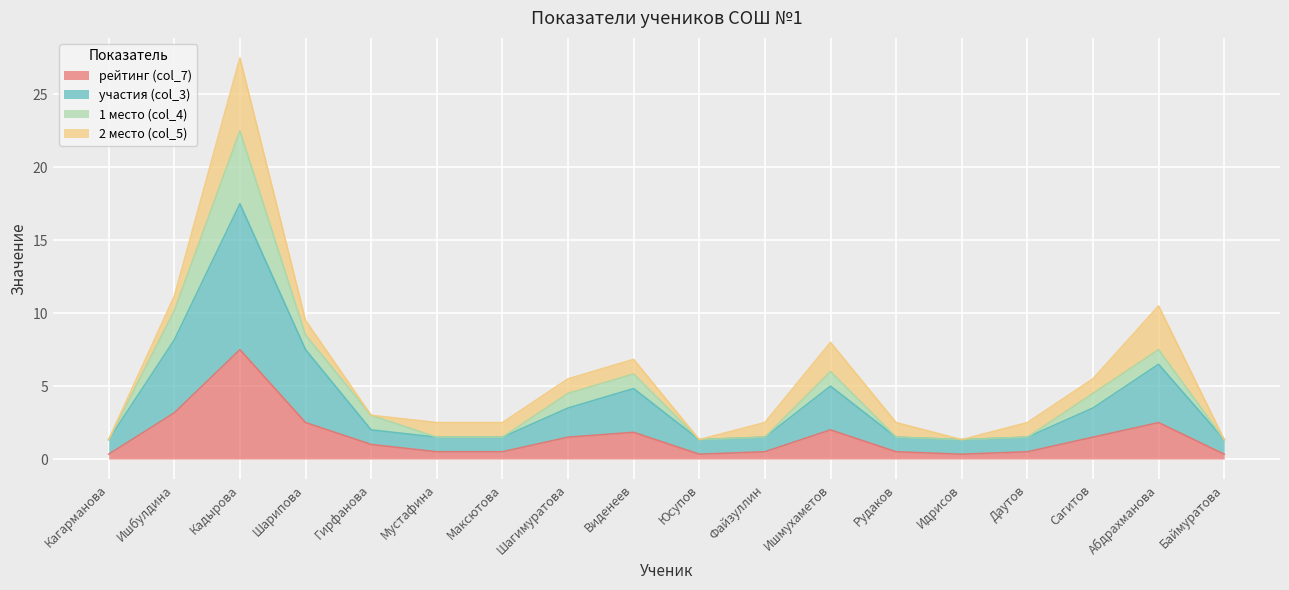

In рейтинг (col_7), how many points are lower than both neighbors (excluding endpoints)?

2